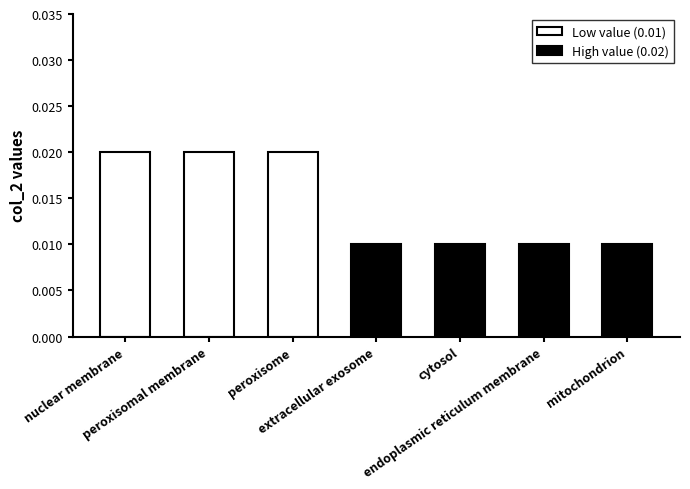

How many data points does each series have?

7